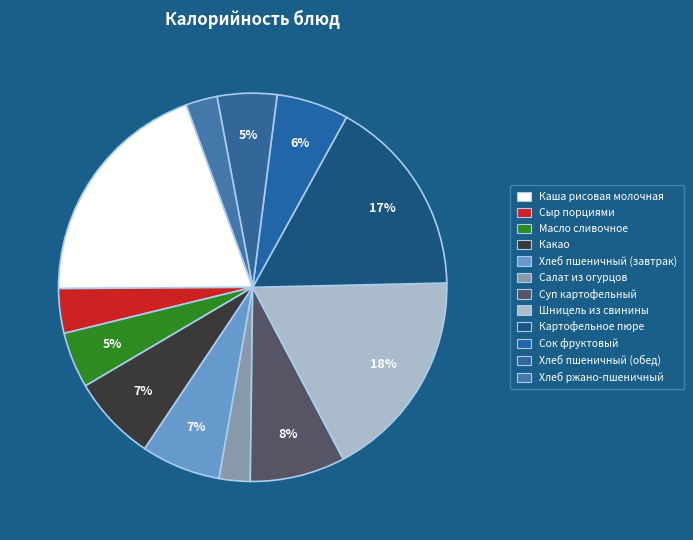

To the nearest percent, what is the average slice percentage?

8%